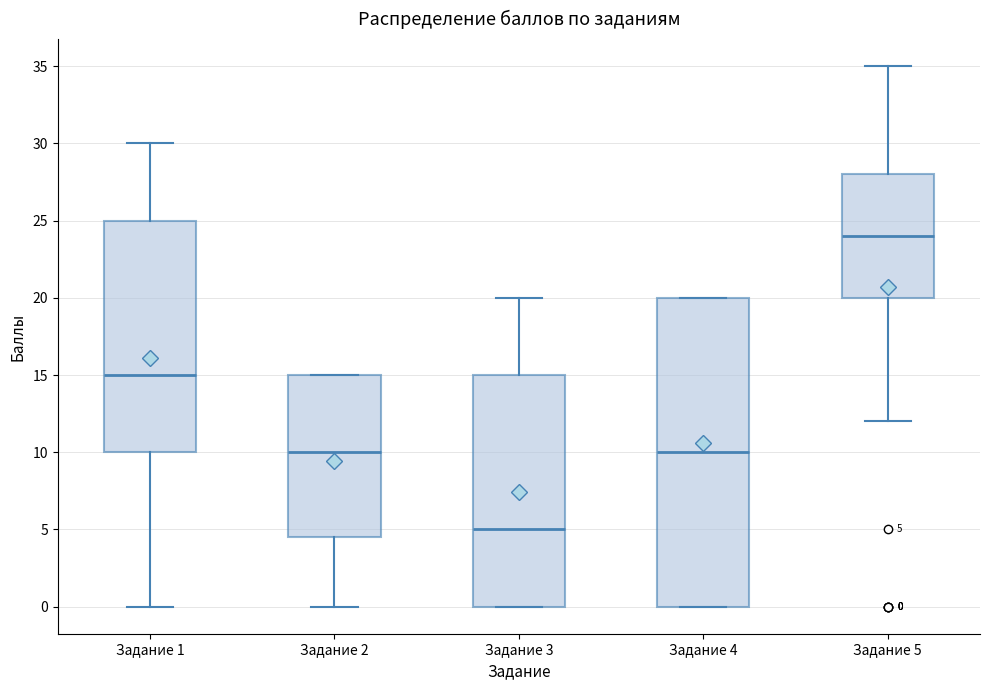

Which box has the highest median line?

Задание 5